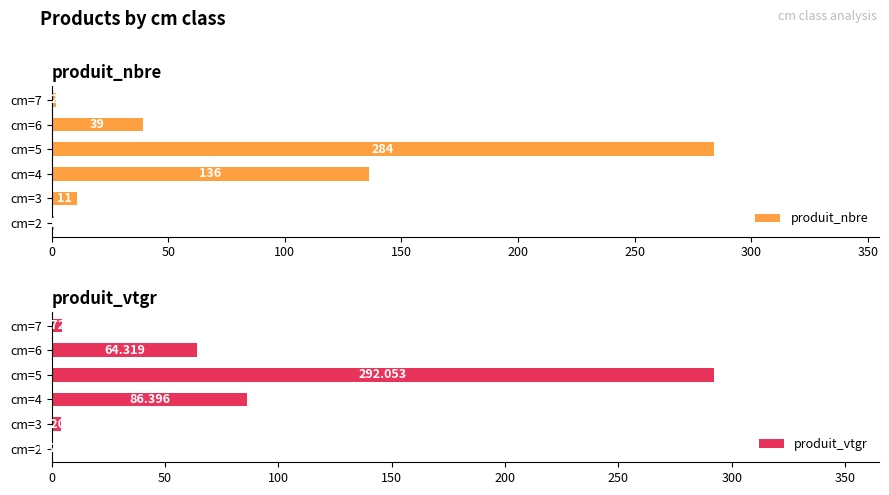

Which category has the highest value in the produit_nbre series?

cm=5